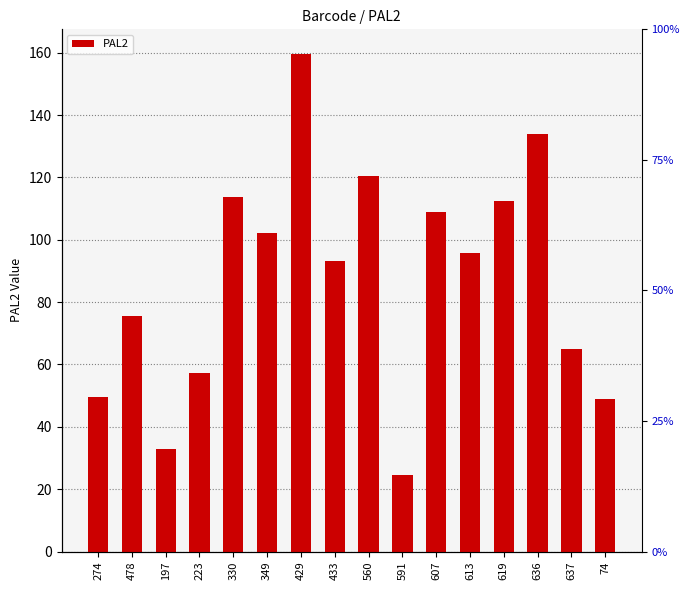

True or false: the data shows 112.5 at 619.

True